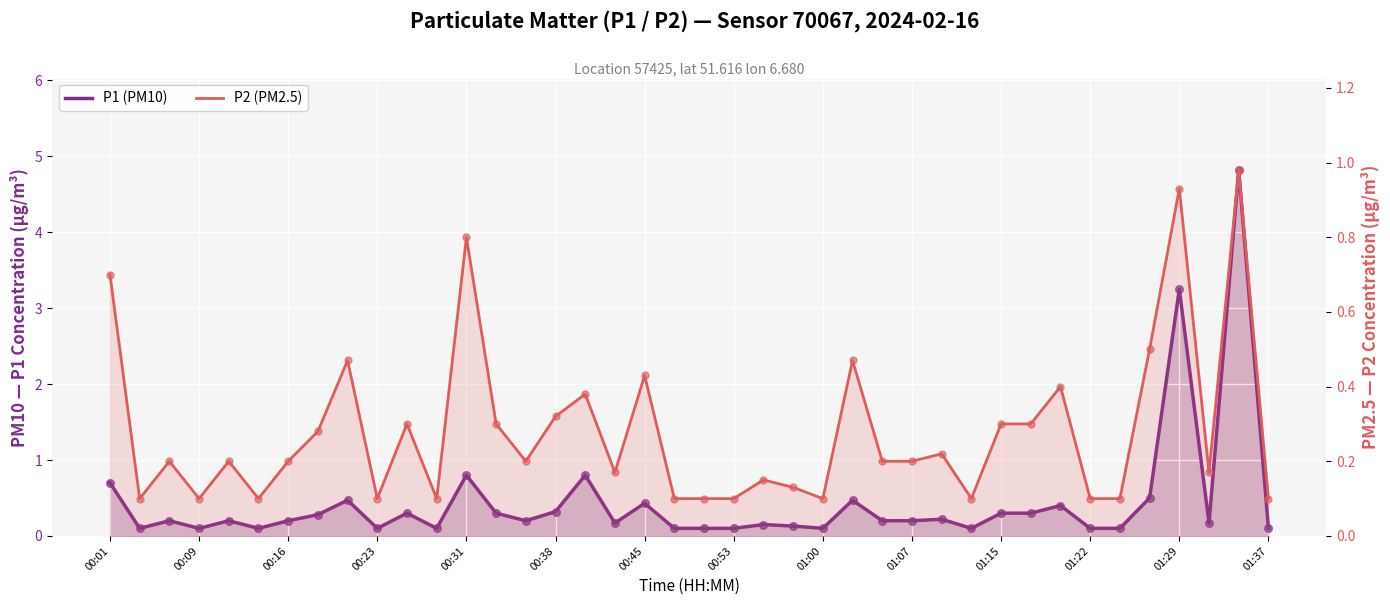

Which series contains the lowest Y value?

P1 (PM10)